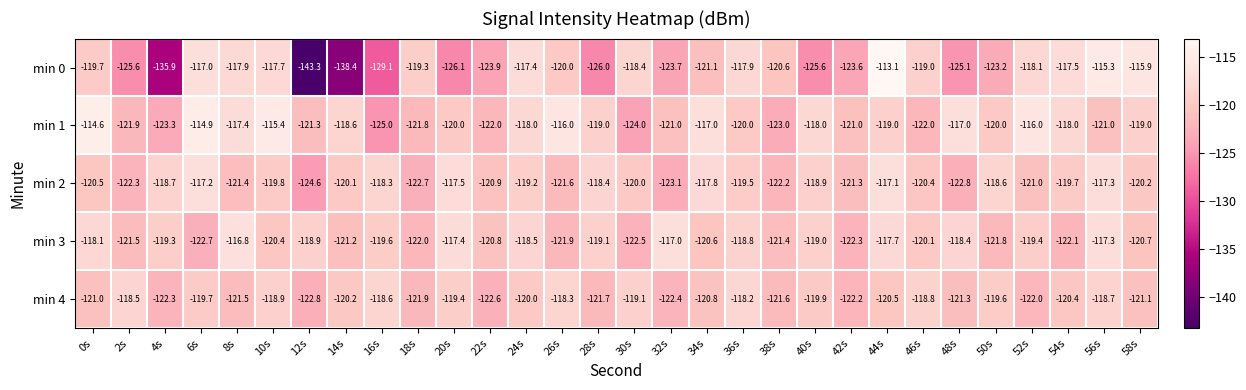

At which label is min 4 closest to -120?

24s